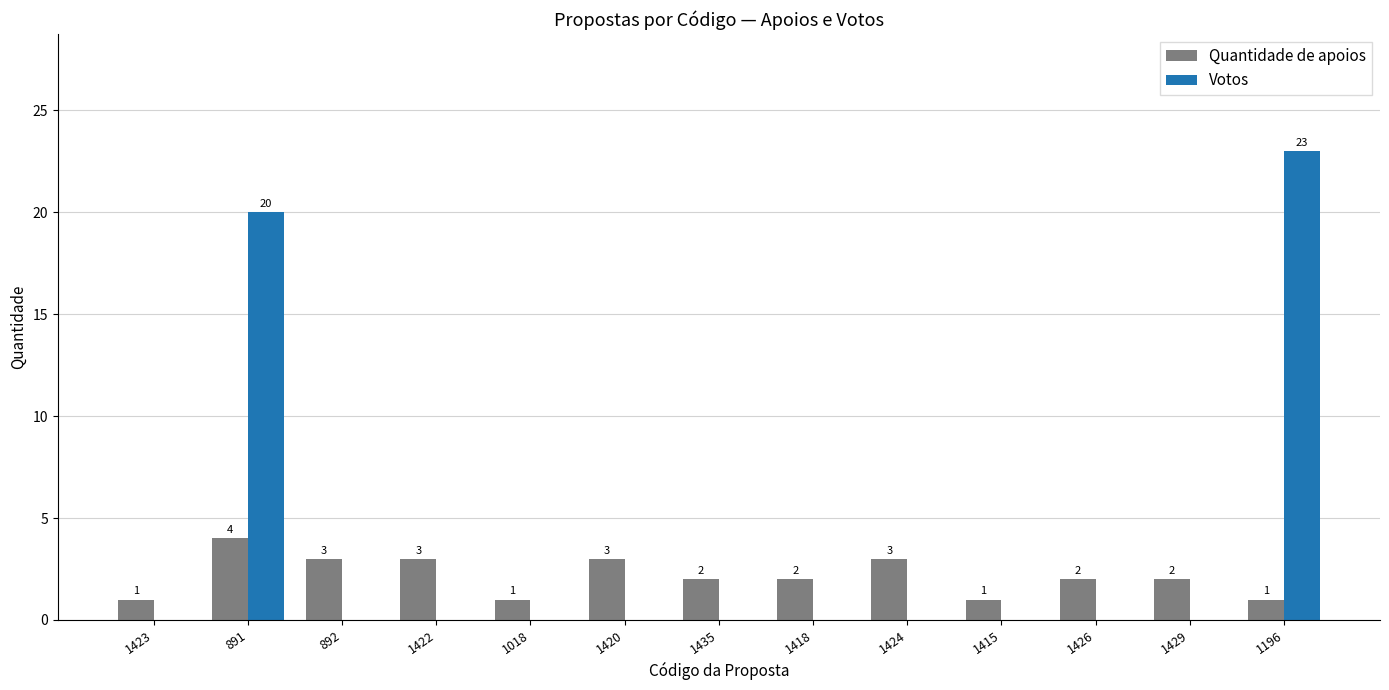

Does the chart contain stacked bars?

No